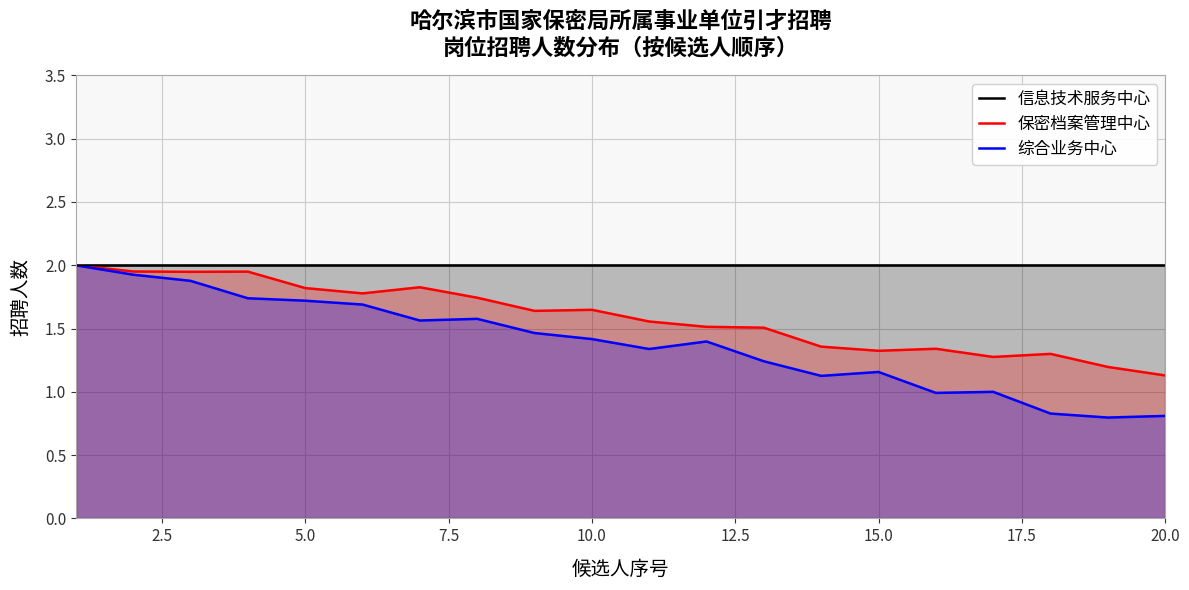

True or false: 信息技术服务中心 and 综合业务中心 intersect in this chart.

False